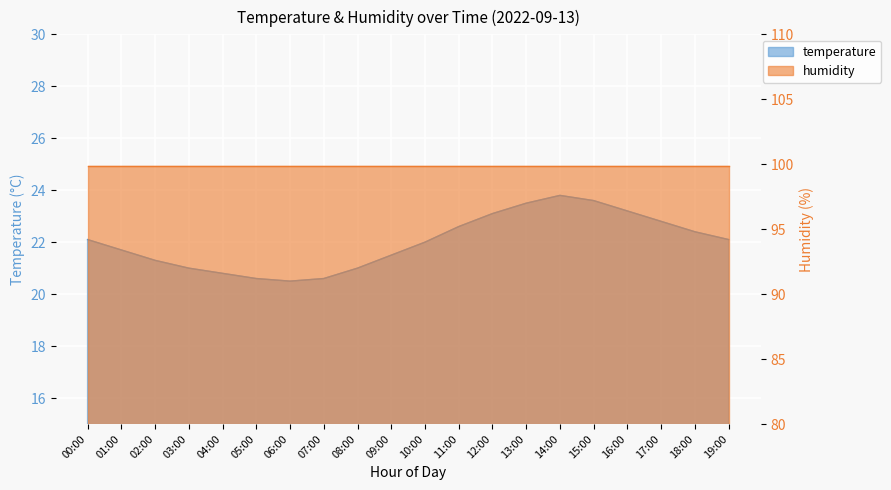

At which category does the data reach its first local peak?

14:00